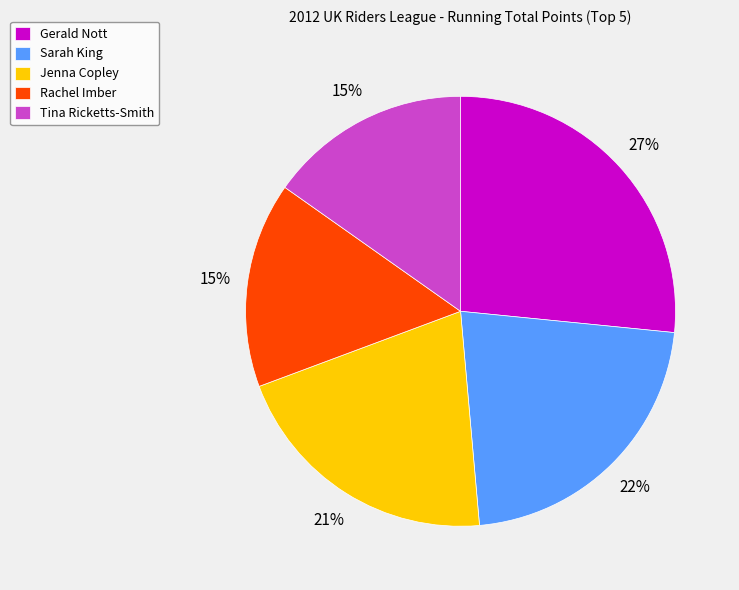

Count the number of slices in the pie.

5